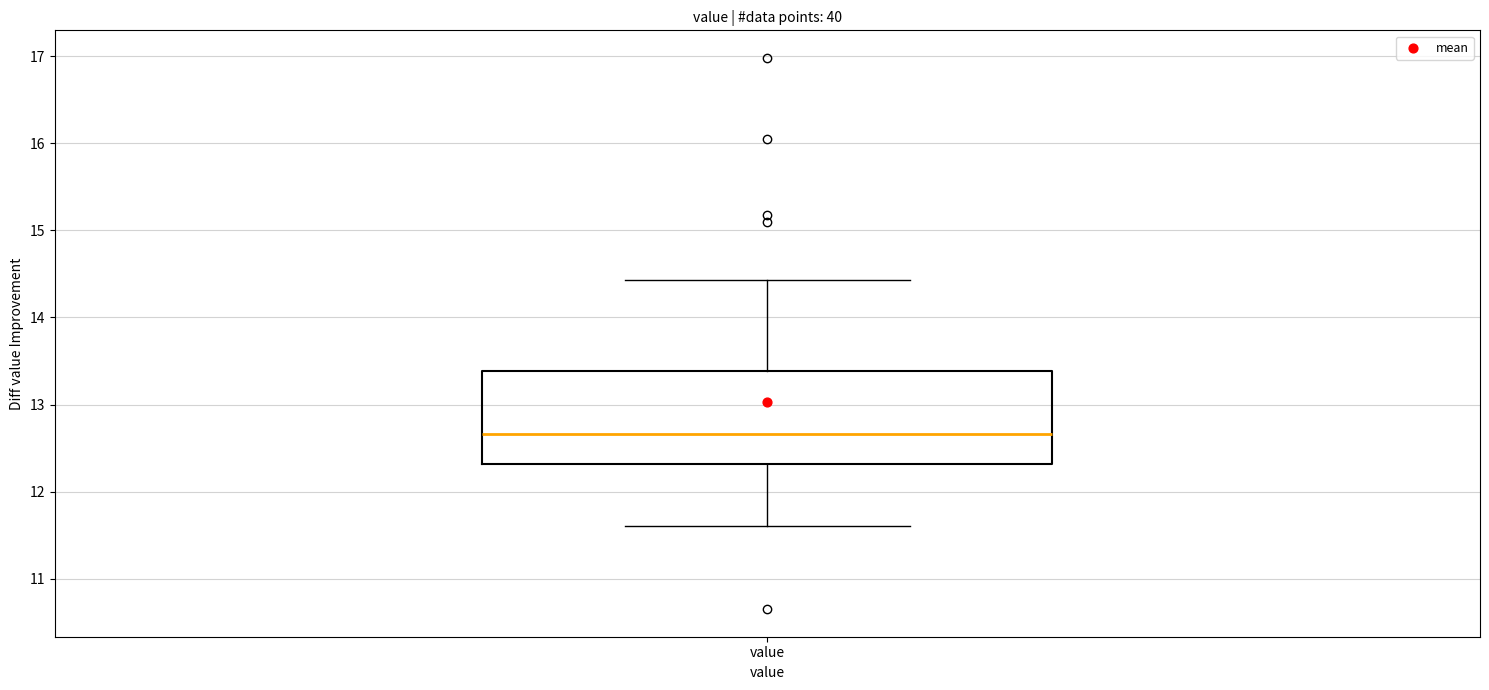

Transcribe this box plot: give where the median line is, the range the box spans, and where the two whiskers end, as read against the y-axis. The values are not printed on the chart, so give them approximately, as read against the axis.

median 12.7, box 12.3 to 13.4, whiskers 11.6 to 14.4